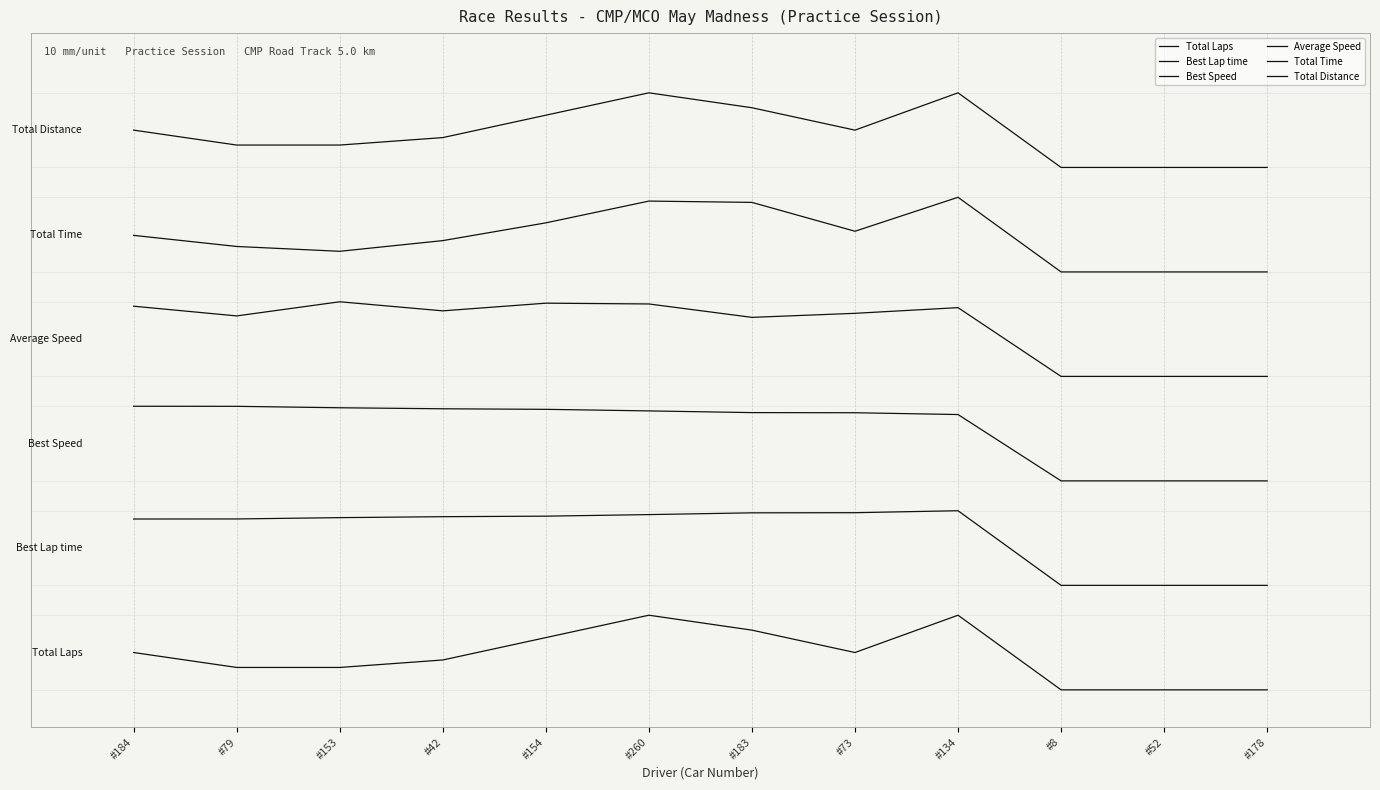

Is this an area chart (filled region under the line)?

No